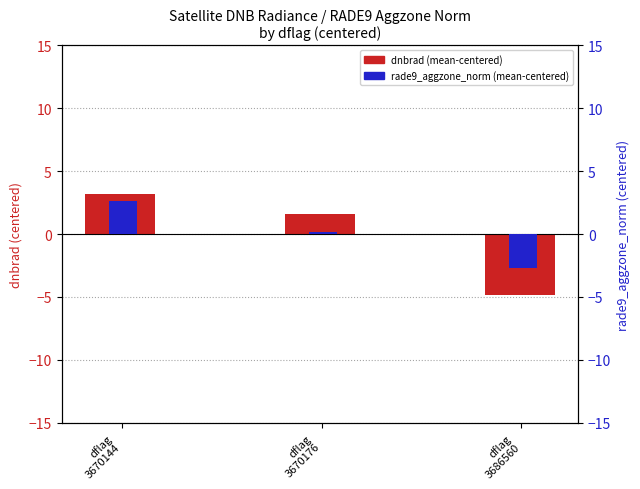

List the series in order of their overall mean, highest first.

dnbrad (centered), rade9_aggzone_norm (centered)